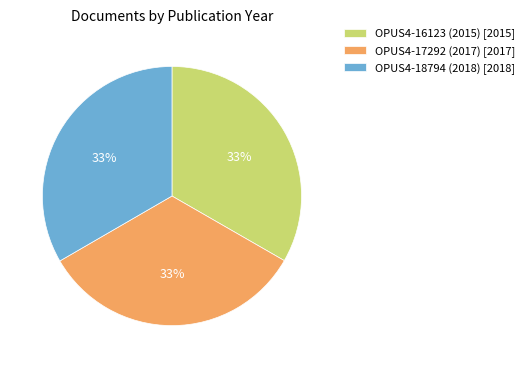

Do OPUS4-16123 (2015) [2015] and OPUS4-18794 (2018) [2018] together represent more than half of the pie?

Yes